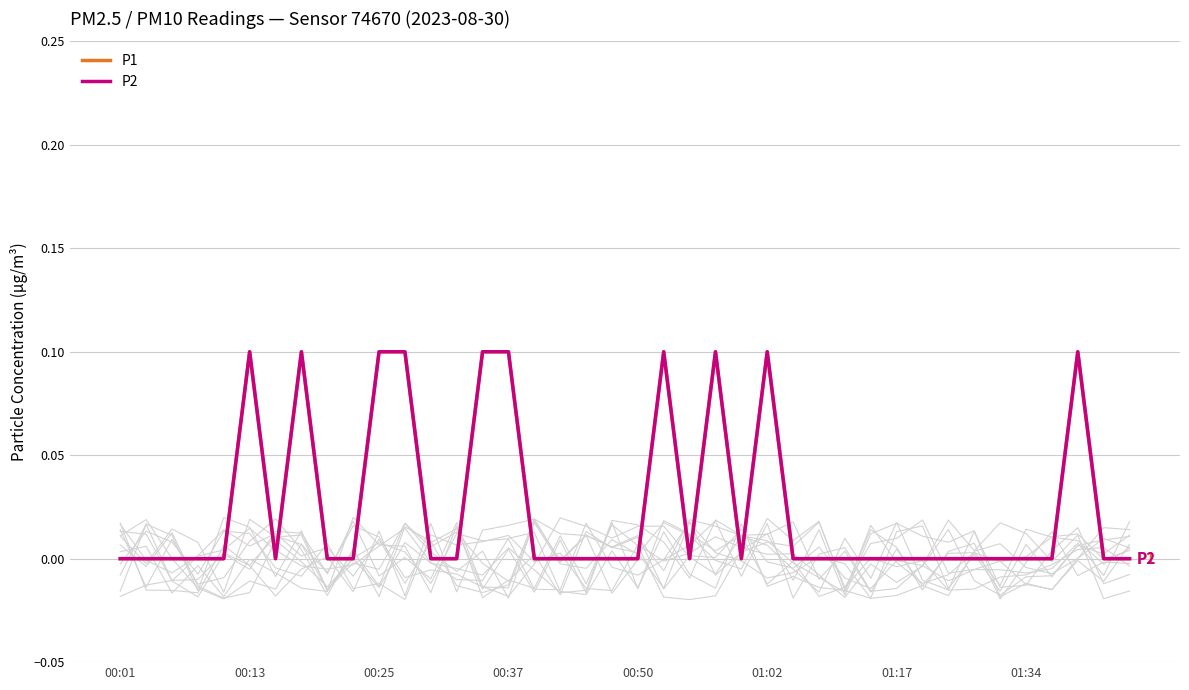

True or false: P2 and P1 cross at least once.

False